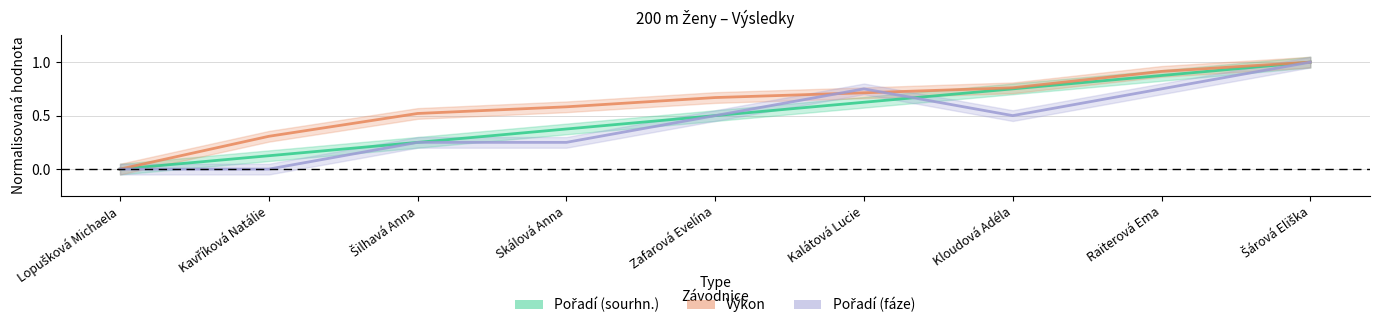

True or false: Výkon has a value of 0.7 at Šilhavá Anna.

False